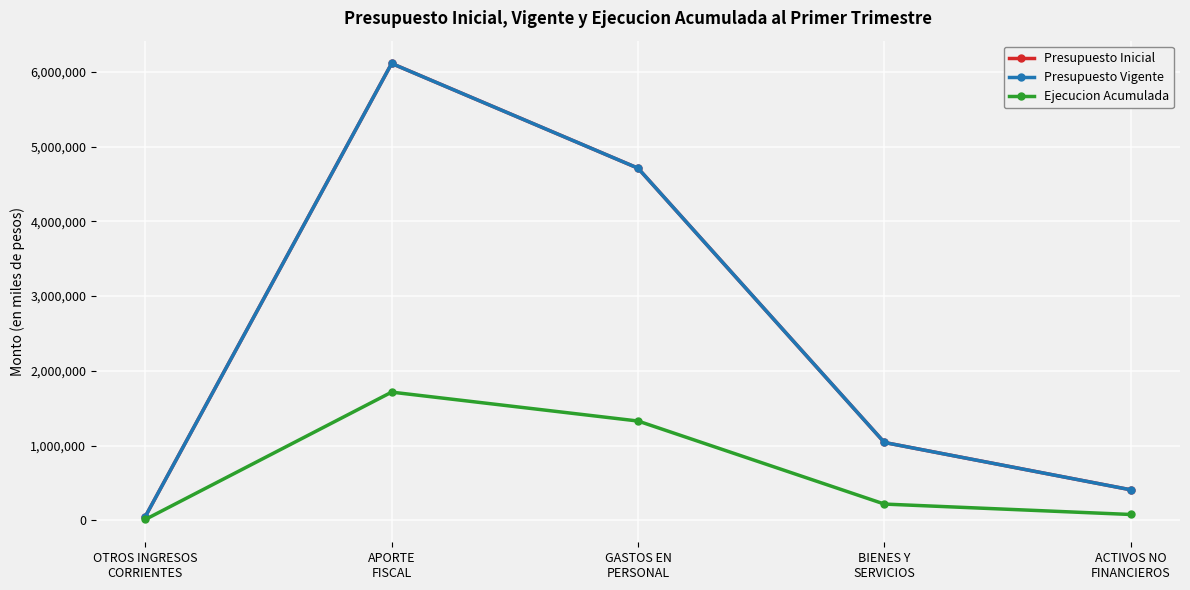

What is the value of the Ejecucion Acumulada point at the 1st from the left?

12633